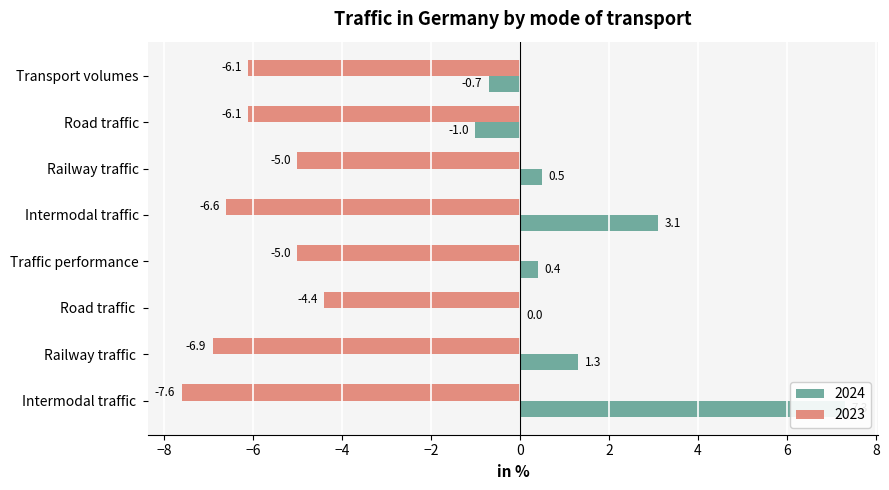

Reading left to right, what are all the values shown in this chart?

2024: -0.7	-1.0	0.5	3.1	0.4	0.0	1.3	7.3
2023: -6.1	-6.1	-5.0	-6.6	-5.0	-4.4	-6.9	-7.6